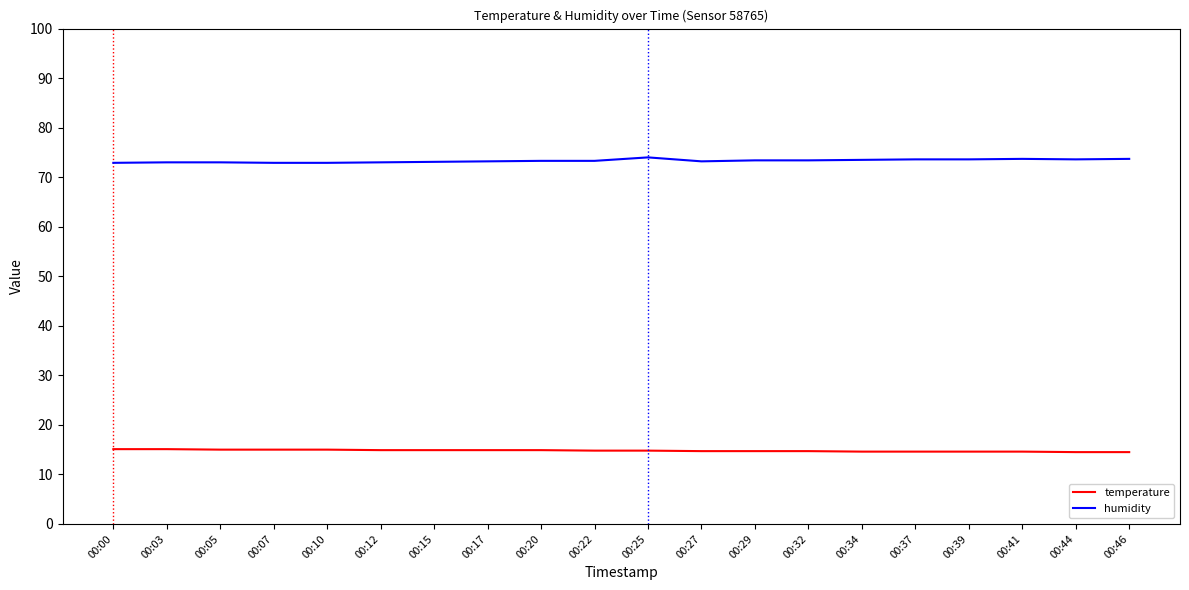

Read the temperature value at 00:34.

14.6